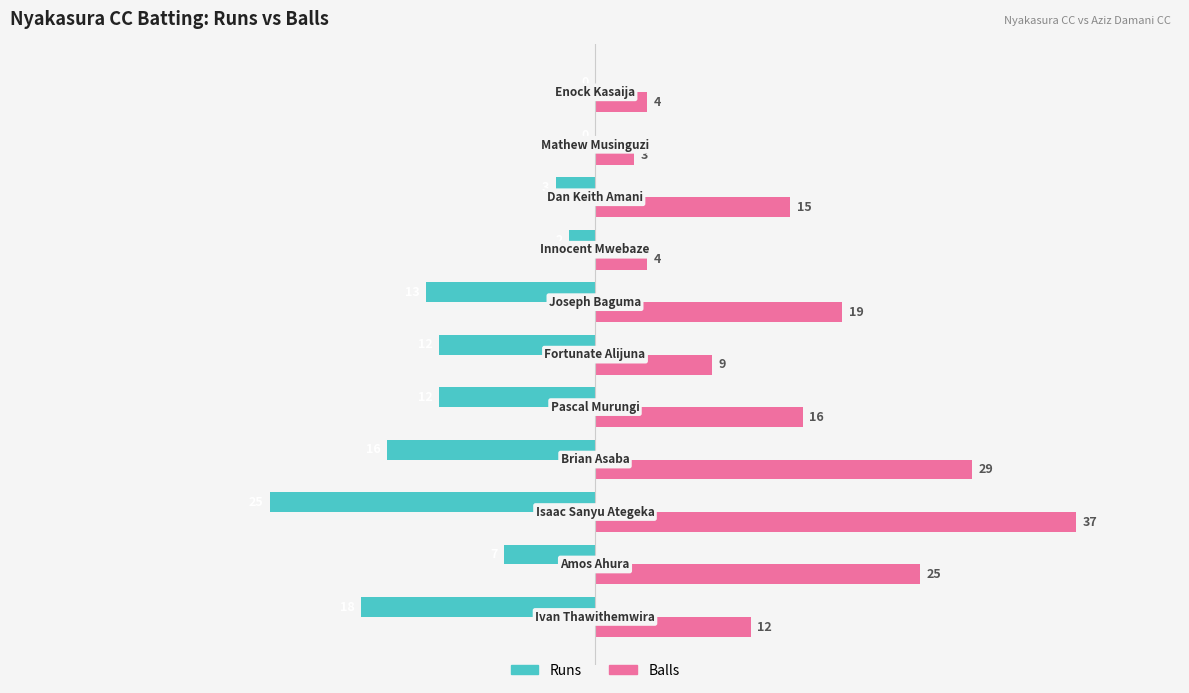

What is the highest value of the Balls series?

37